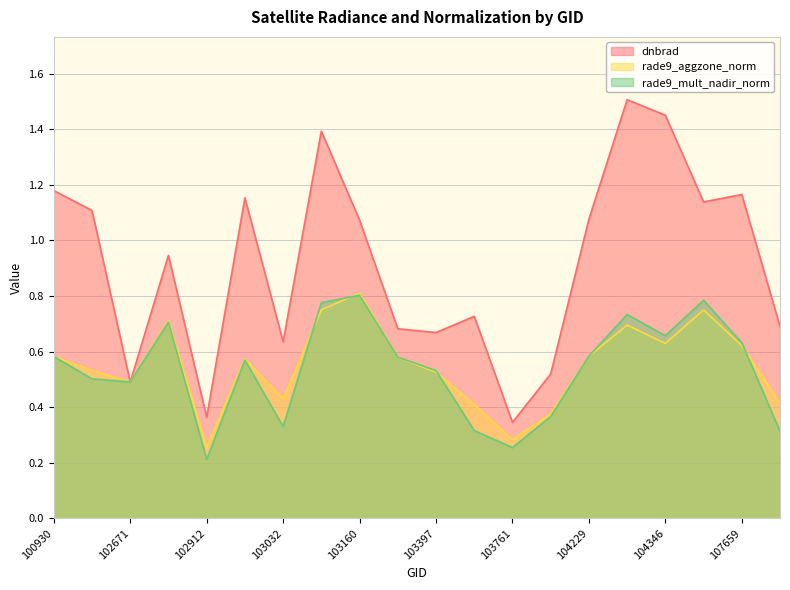

After their last crossing, which series has the higher values: rade9_mult_nadir_norm or rade9_aggzone_norm?

rade9_aggzone_norm